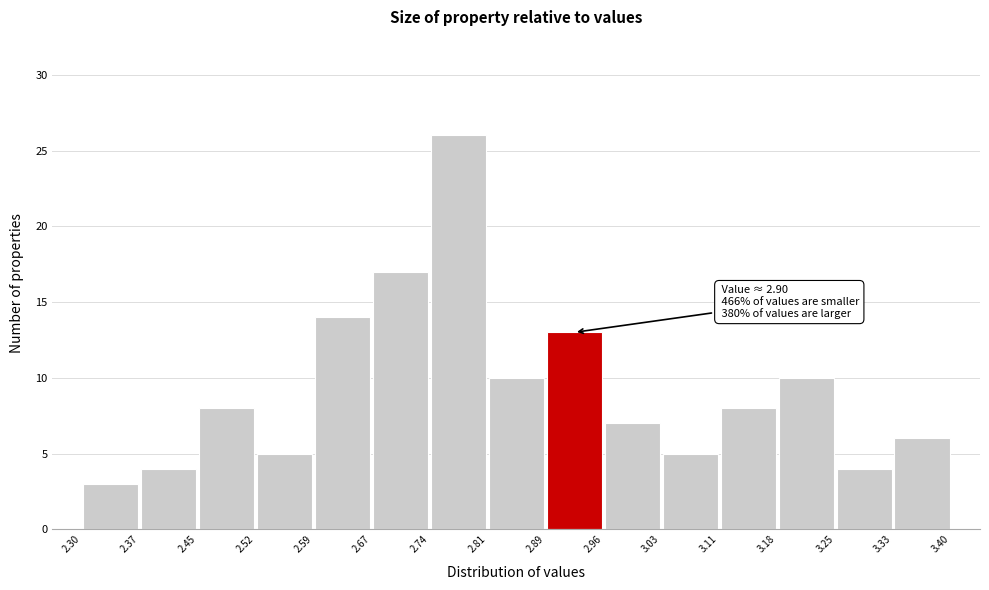

Which range on the x-axis has the tallest bar?

2.74 to 2.81